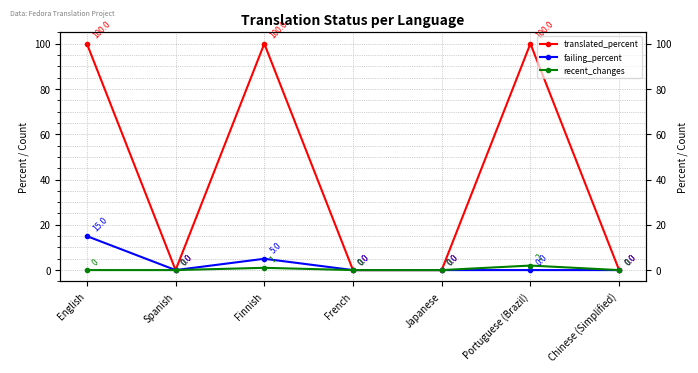

At which category does the chart reach its minimum across all series?

Spanish